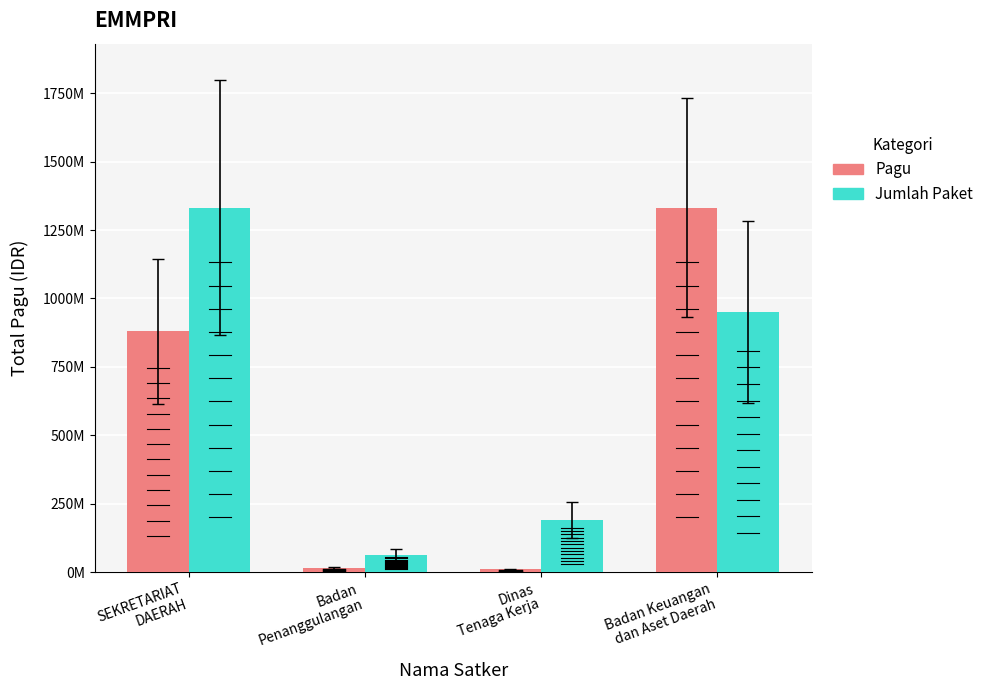

How many groups of bars are there?

4